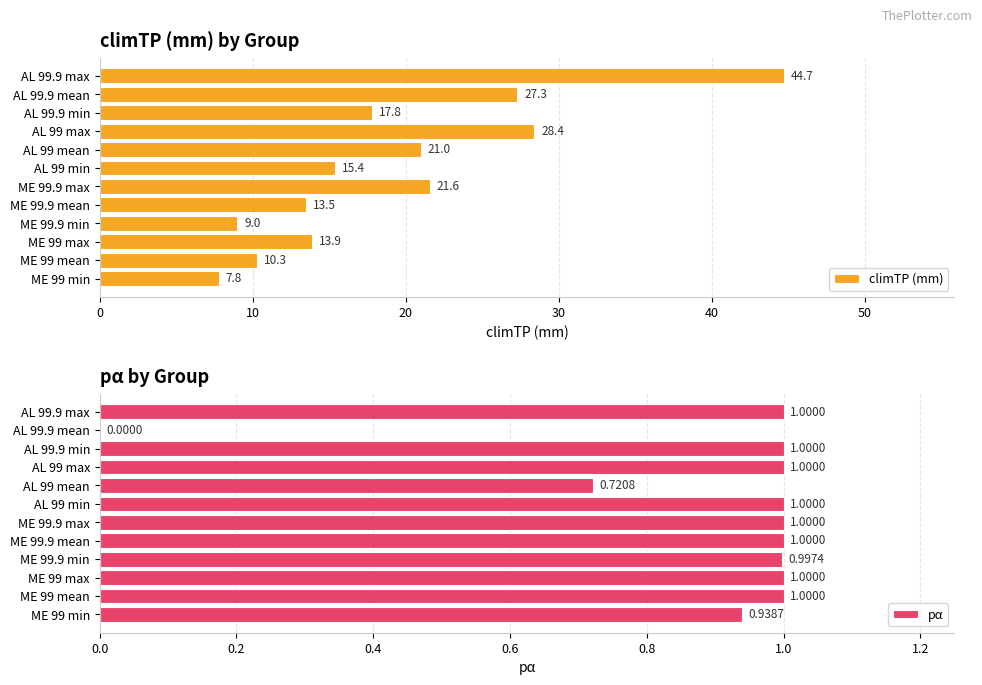

Reading left to right, extract all data points from this chart.

climTP (mm): 7.8	10.3	13.9	9.0	13.5	21.6	15.4	21.0	28.4	17.8	27.3	44.7
pα: 0.9	1.0	1.0	1.0	1.0	1.0	1.0	0.7	1.0	1.0	0.0	1.0